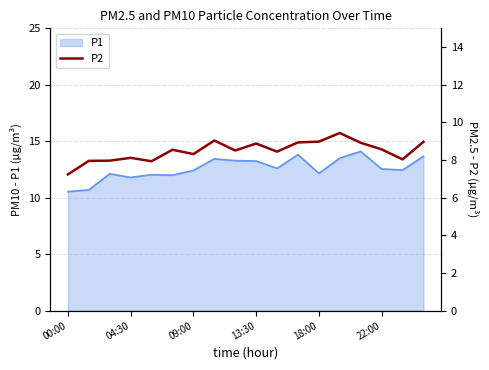

True or false: P1 has a value of 13.2 at 13:30.

True